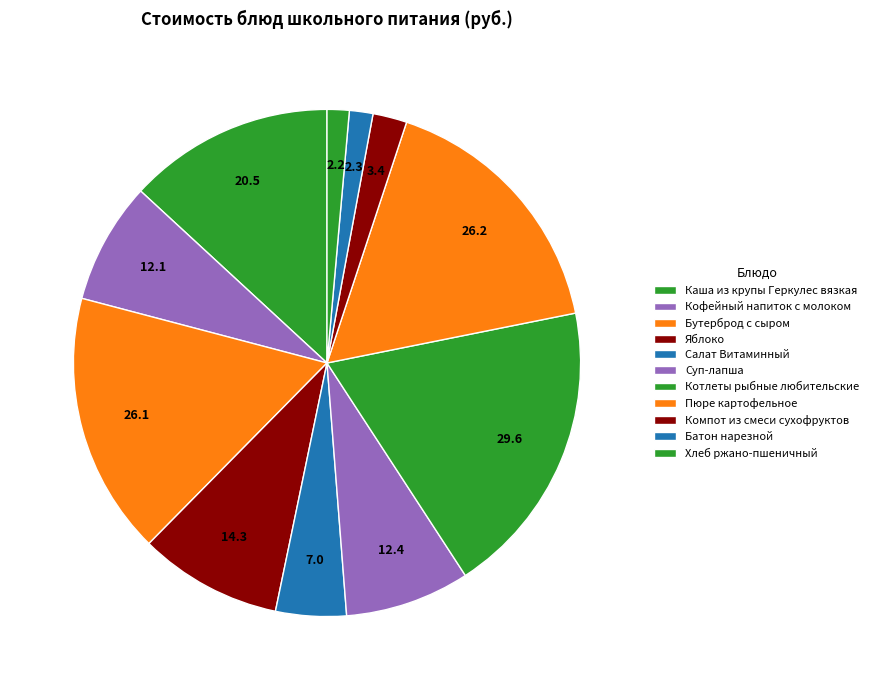

What portion of the pie excludes Яблоко?

90.9%